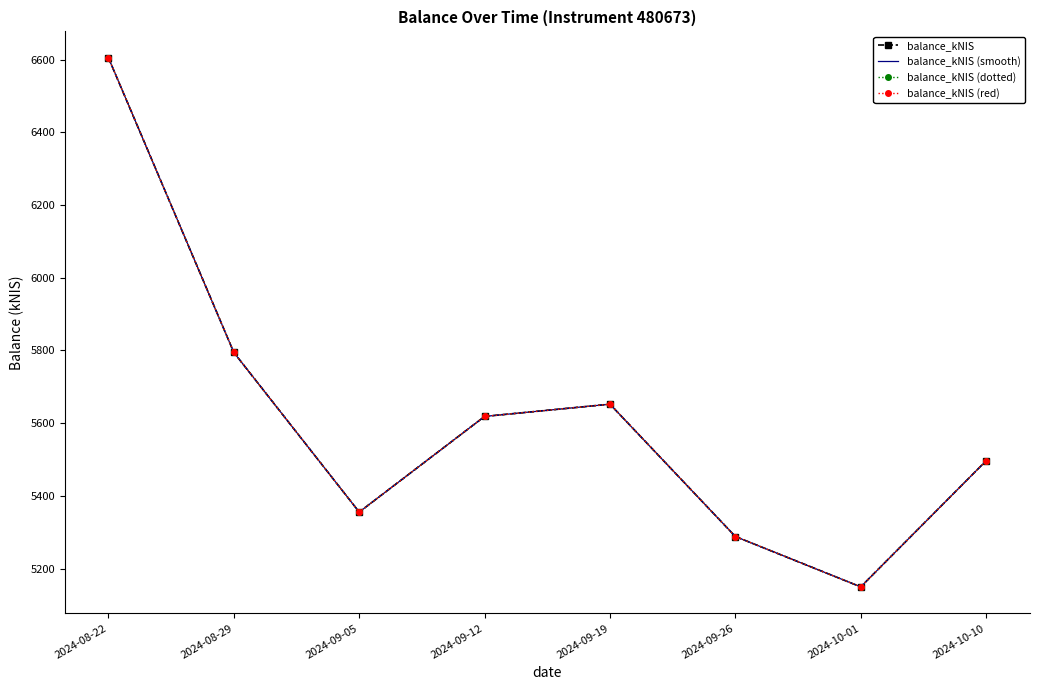

Reading left to right, what are all the values shown in this chart?

balance_kNIS: 2024-08-22=6604.6	2024-08-29=5794.3	2024-09-05=5355.4	2024-09-12=5618.4	2024-09-19=5652.1	2024-09-26=5288.2	2024-10-01=5149.7	2024-10-10=5496.4
balance_kNIS (smooth): 2024-08-22=6604.6	2024-08-29=5794.3	2024-09-05=5355.4	2024-09-12=5618.4	2024-09-19=5652.1	2024-09-26=5288.2	2024-10-01=5149.7	2024-10-10=5496.4
balance_kNIS (dotted): 2024-08-22=6604.6	2024-08-29=5794.3	2024-09-05=5355.4	2024-09-12=5618.4	2024-09-19=5652.1	2024-09-26=5288.2	2024-10-01=5149.7	2024-10-10=5496.4
balance_kNIS (red): 2024-08-22=6604.6	2024-08-29=5794.3	2024-09-05=5355.4	2024-09-12=5618.4	2024-09-19=5652.1	2024-09-26=5288.2	2024-10-01=5149.7	2024-10-10=5496.4